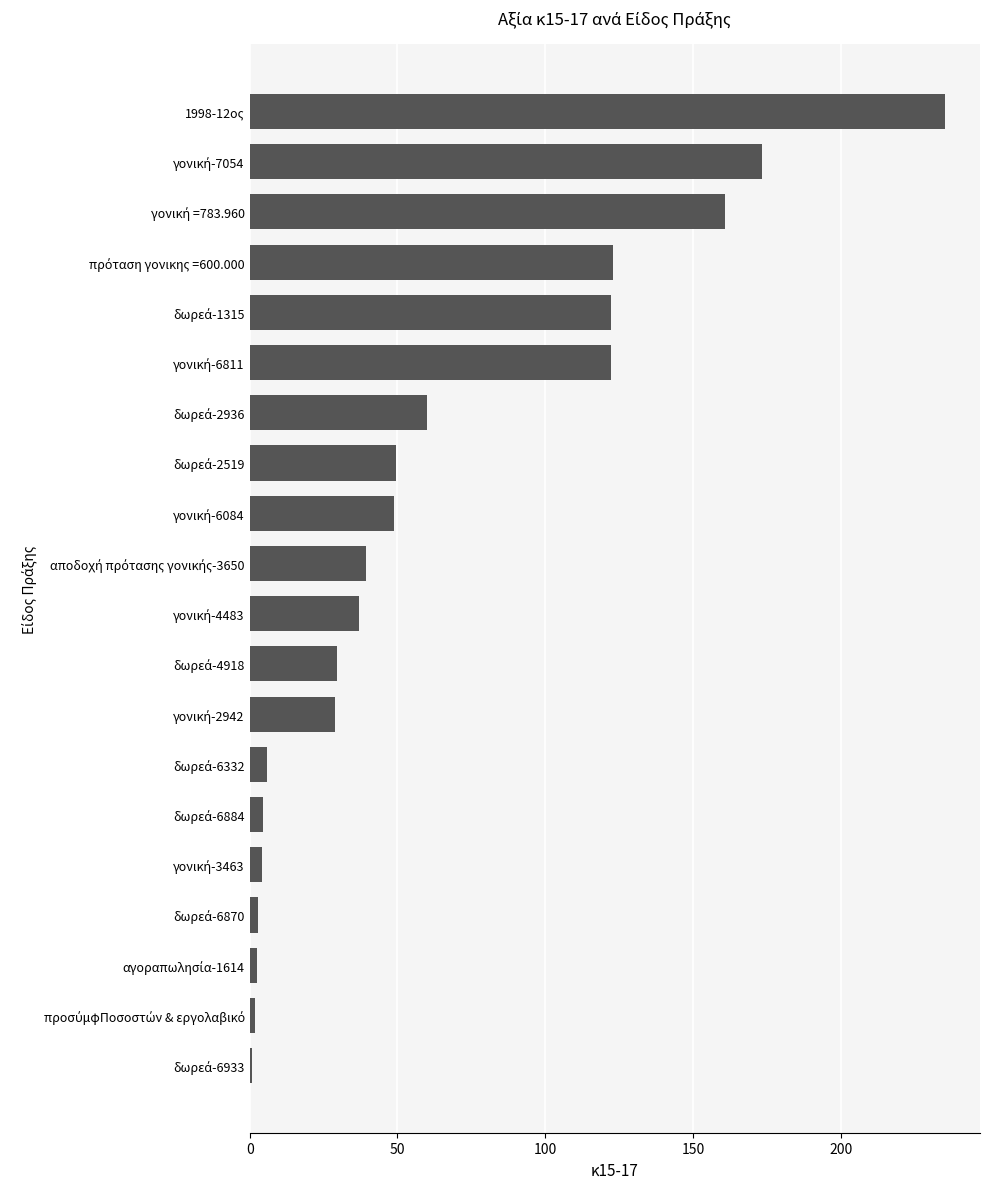

The value at 1998-12ος is 235.4. True or false?

True